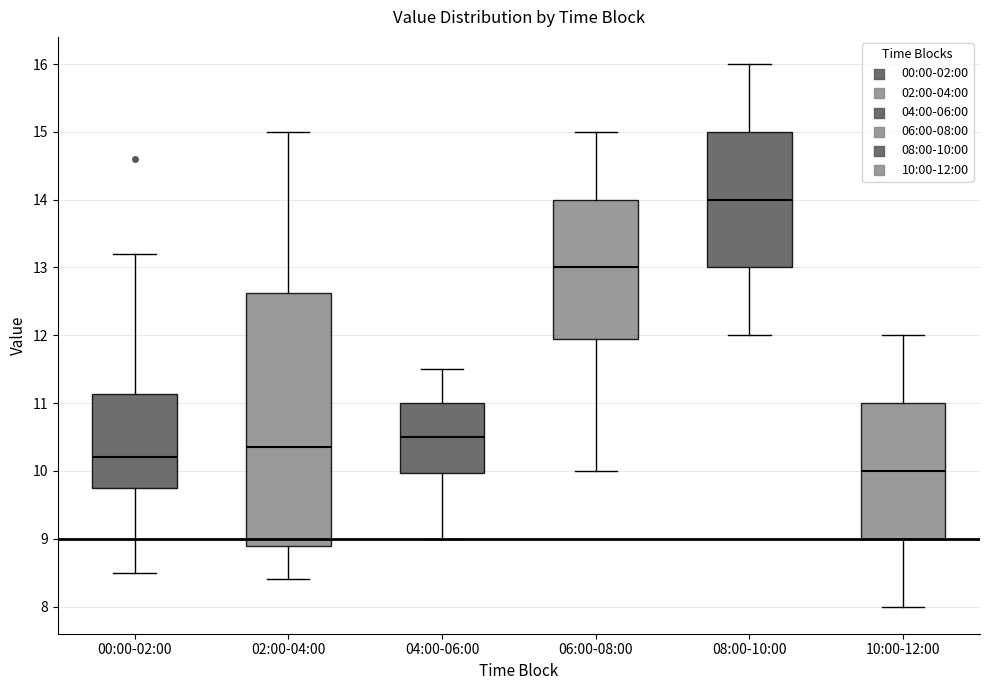

Which box is the tallest, from its lower edge to its upper edge?

02:00-04:00